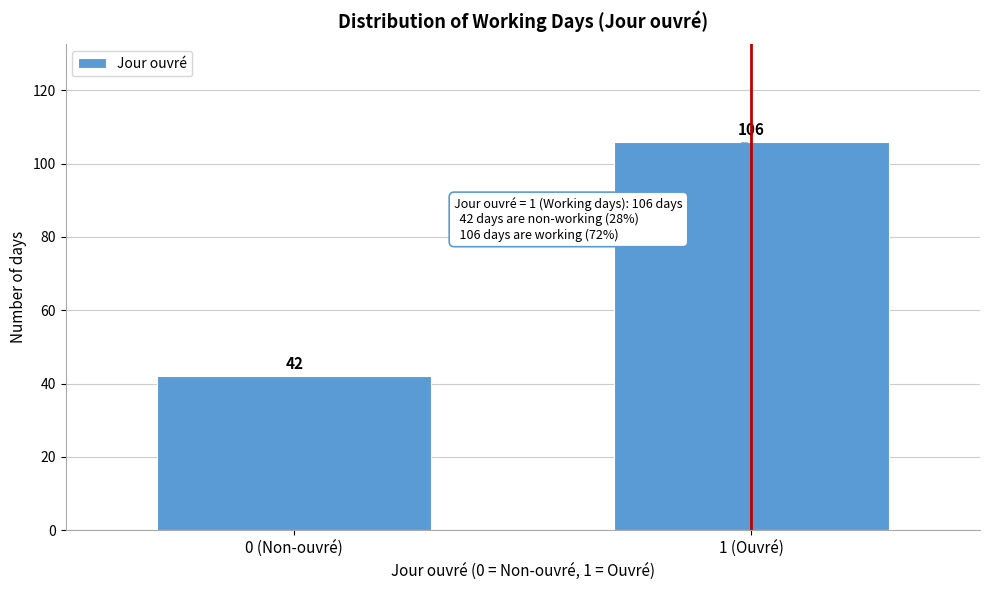

Reading left to right, what are all the values shown in this chart?

42	106